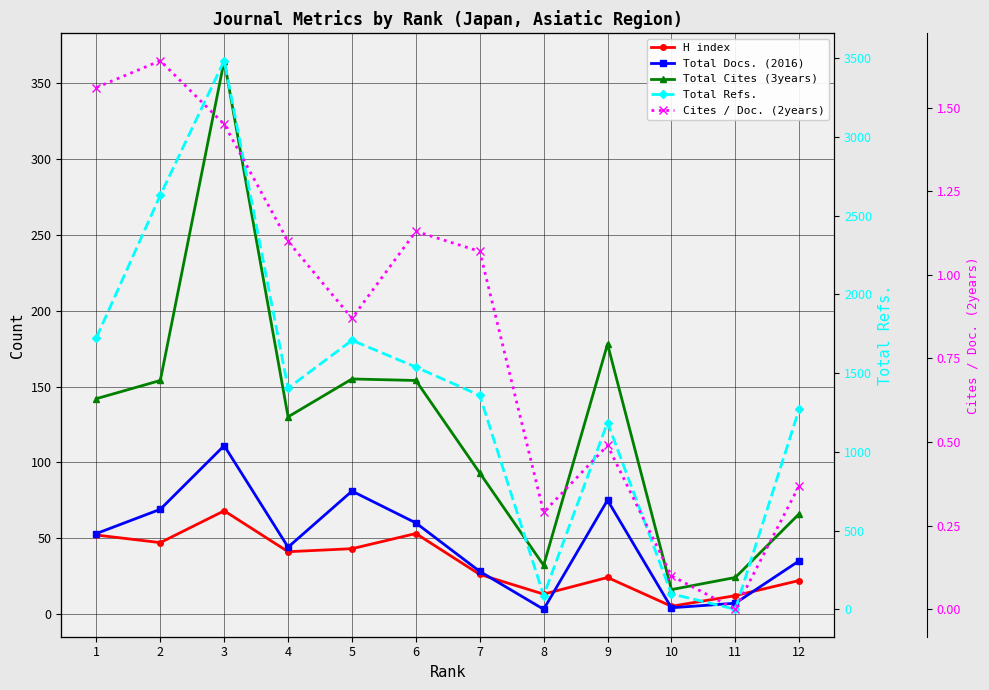

What is the difference between the Cites / Doc. (2years) values at 8 and 1?

1.3